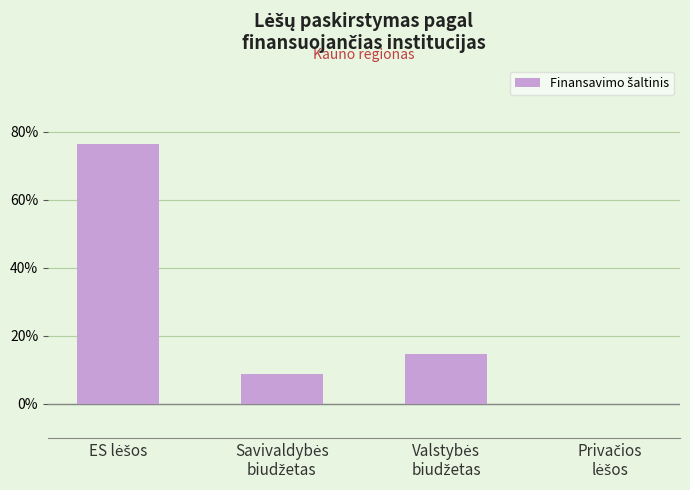

Reading right to left, list all the values displayed in this chart.

0.0	14.6	8.8	76.5